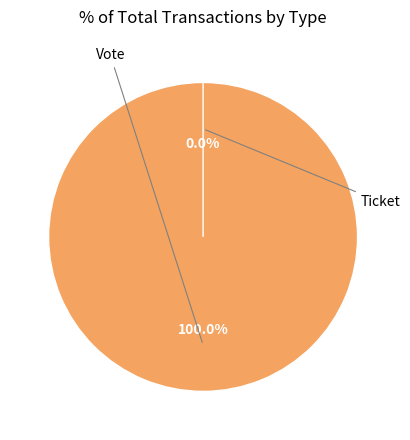

Rank the categories by value from highest to lowest.

Vote, Ticket